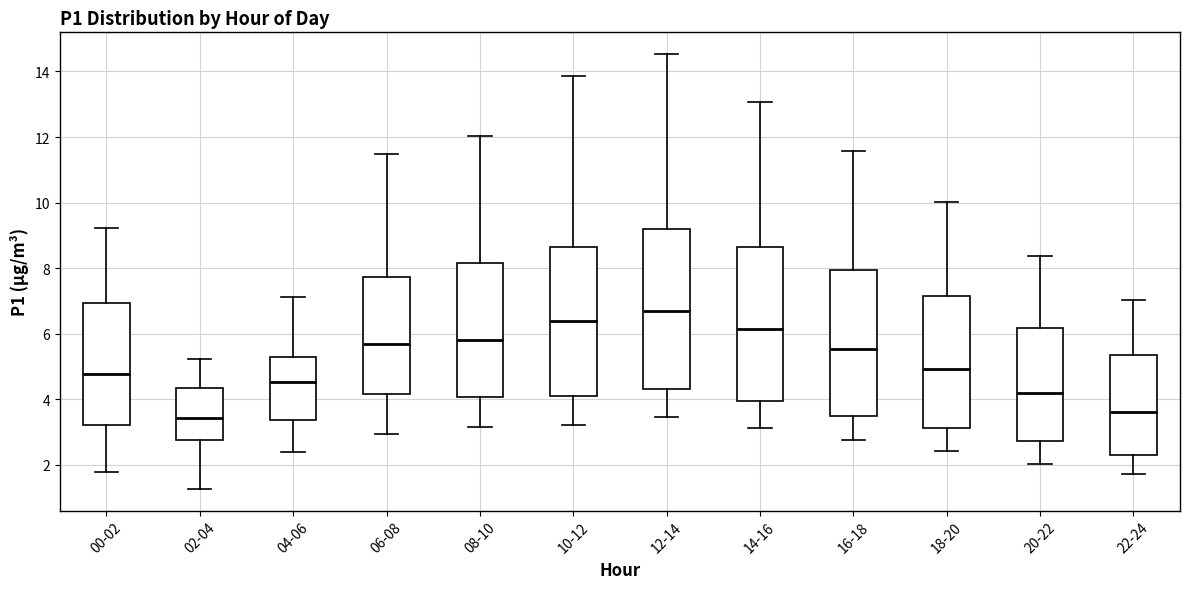

Reading left to right, transcribe this box plot: for each box, give where its median line is, the range the box spans, and where its two whiskers end, as read against the y-axis. The values are not printed on the chart, so give them approximately, as read against the axis.

00-02: median 4.8, box 3.2 to 7.0, whiskers 1.8 to 9.2
02-04: median 3.4, box 2.8 to 4.4, whiskers 1.2 to 5.2
04-06: median 4.6, box 3.4 to 5.4, whiskers 2.4 to 7.2
06-08: median 5.8, box 4.2 to 7.8, whiskers 3.0 to 11.4
08-10: median 5.8, box 4.0 to 8.2, whiskers 3.2 to 12.0
10-12: median 6.4, box 4.0 to 8.6, whiskers 3.2 to 13.8
12-14: median 6.6, box 4.4 to 9.2, whiskers 3.4 to 14.6
14-16: median 6.2, box 4.0 to 8.6, whiskers 3.2 to 13.0
16-18: median 5.6, box 3.6 to 8.0, whiskers 2.8 to 11.6
18-20: median 5.0, box 3.2 to 7.2, whiskers 2.4 to 10.0
20-22: median 4.2, box 2.8 to 6.2, whiskers 2.0 to 8.4
22-24: median 3.6, box 2.4 to 5.4, whiskers 1.8 to 7.0